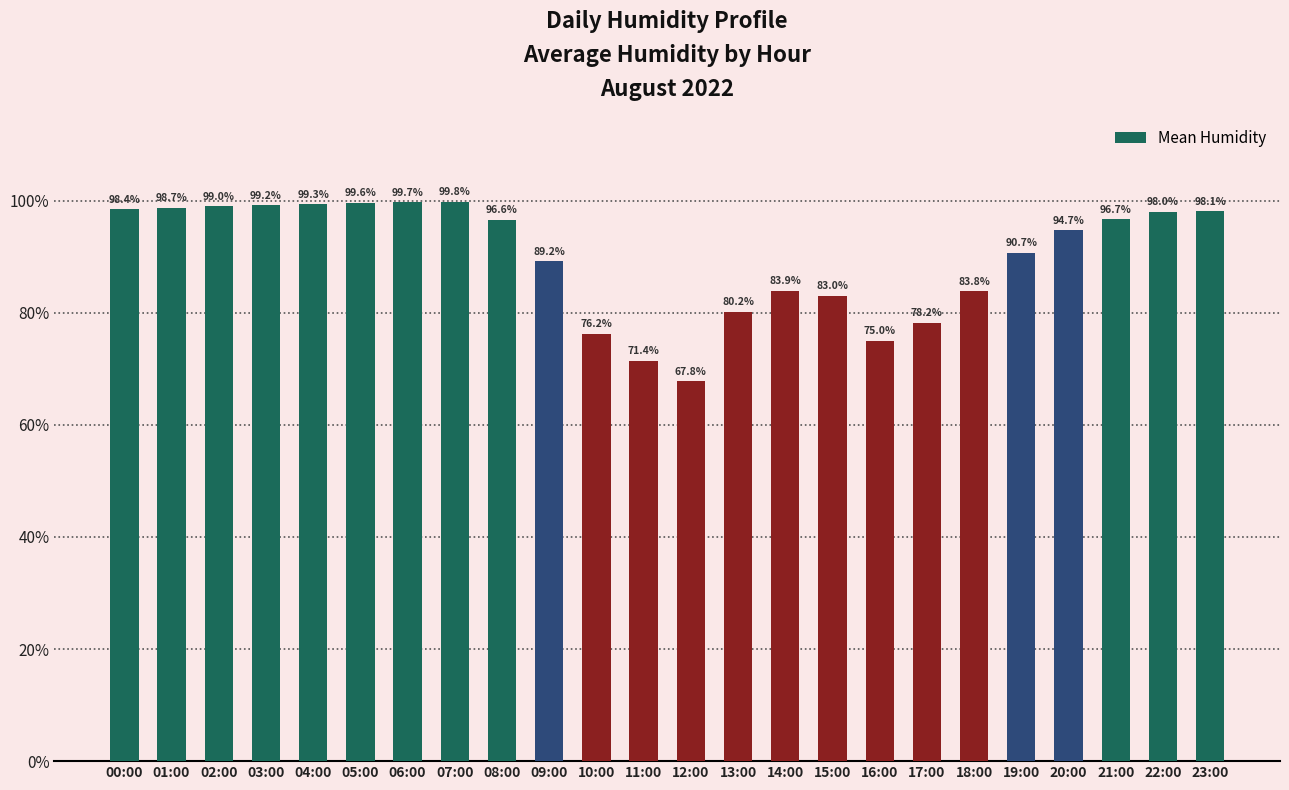

Are the bars horizontal?

No